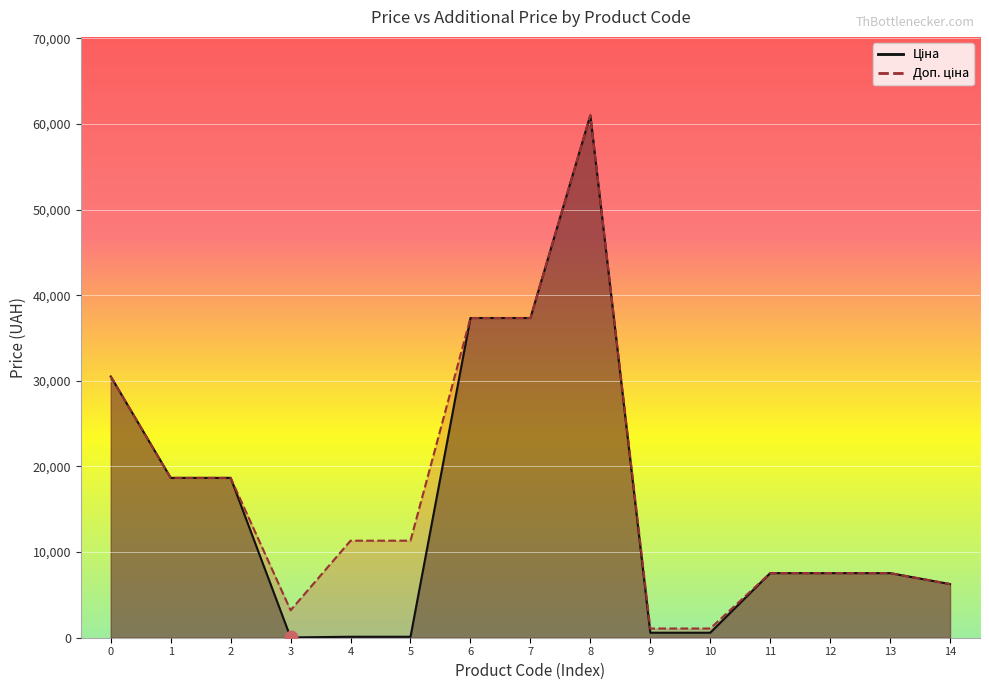

What are all the series names shown in the legend?

Ціна, Доп. ціна